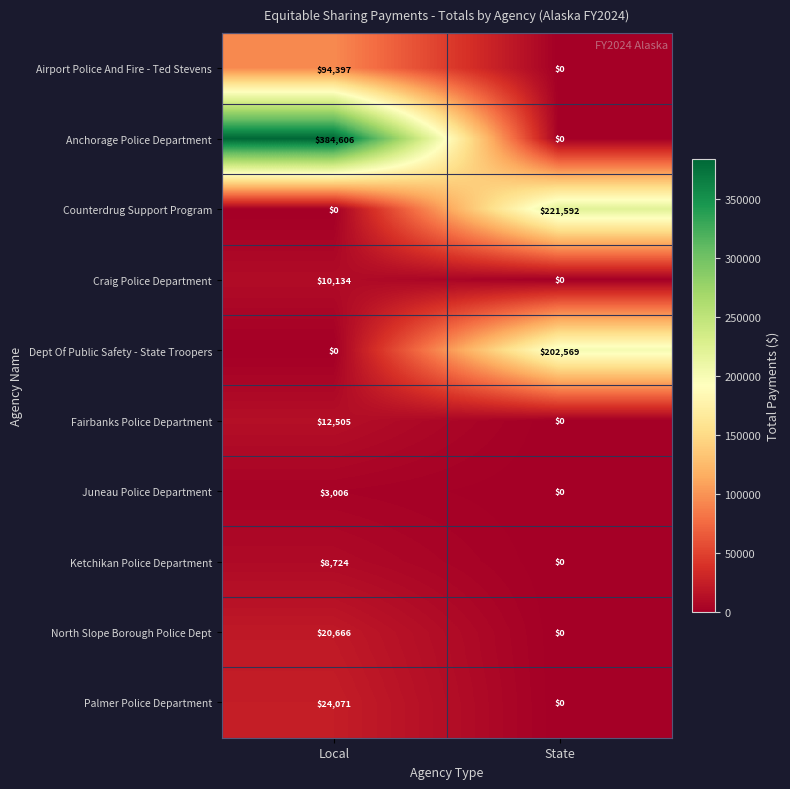

List the labels in order of Craig Police Department value, largest first.

Local, State